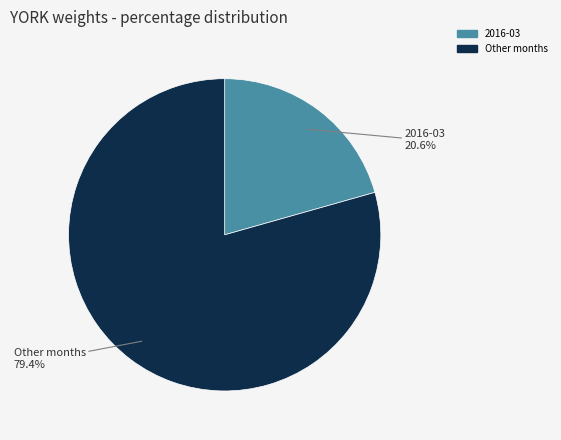

Is there any slice that represents more than half of the pie?

Yes